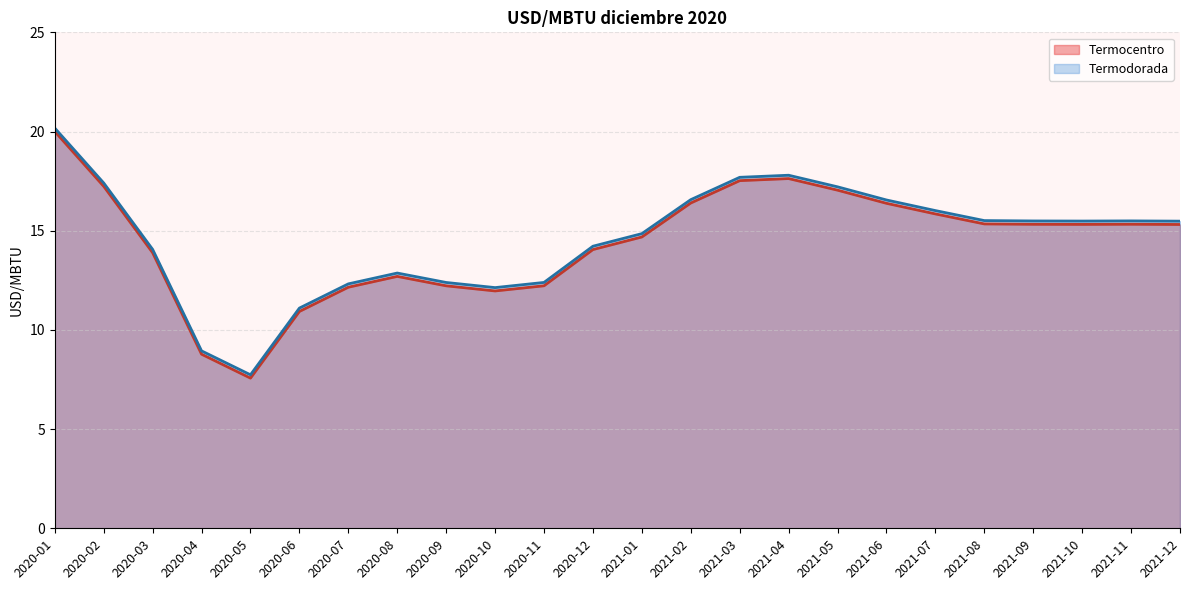

In Termocentro, how many points are higher than both neighbors (excluding endpoints)?

3